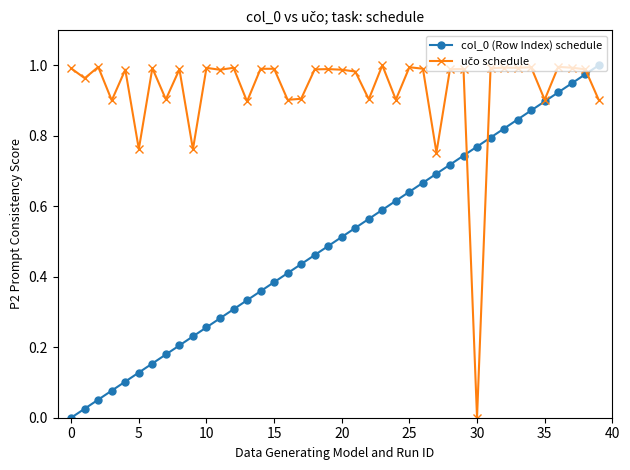

True or false: col_0 (Row Index) schedule has more than 2 points higher than both neighbors.

False